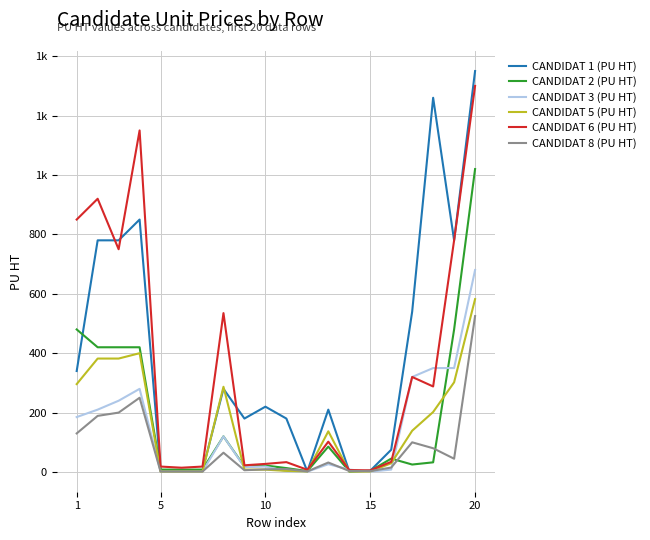

What is the difference between the maximum and minimum values in the CANDIDAT 3 (PU HT) series?

678.9